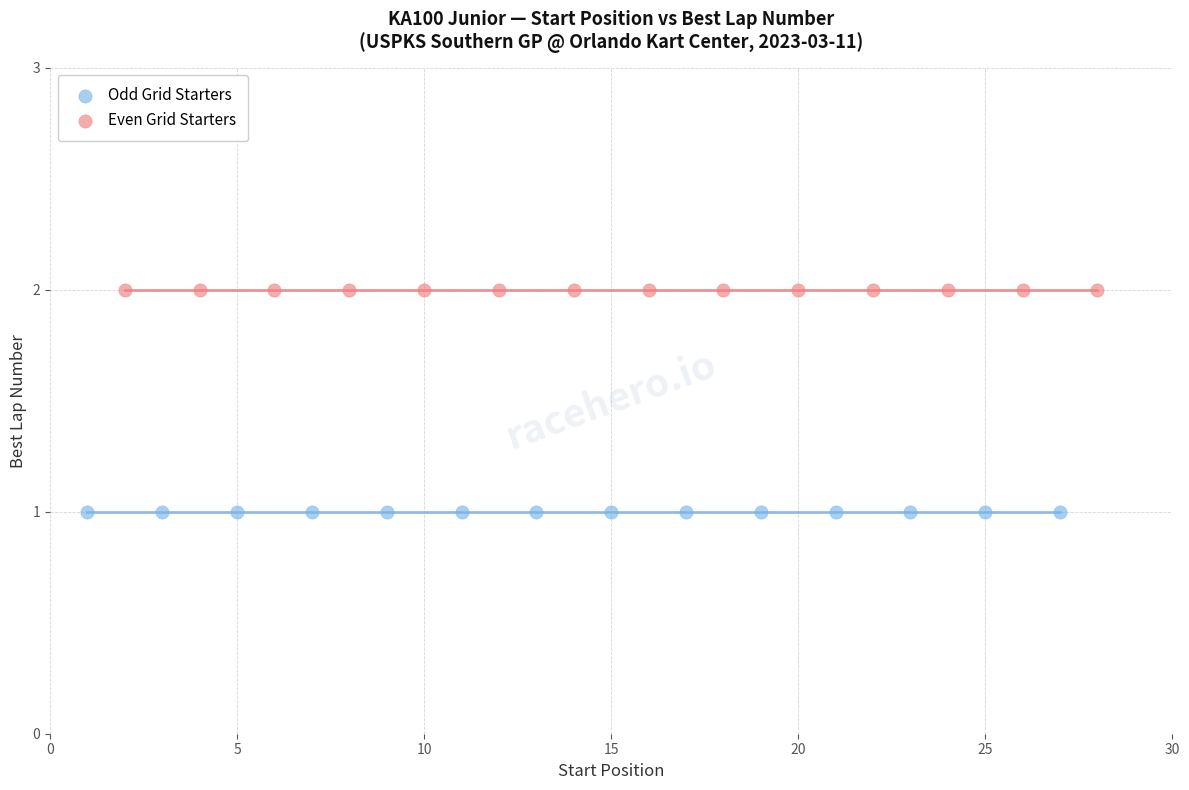

Which series contains the lowest Y value?

Odd Grid Starters